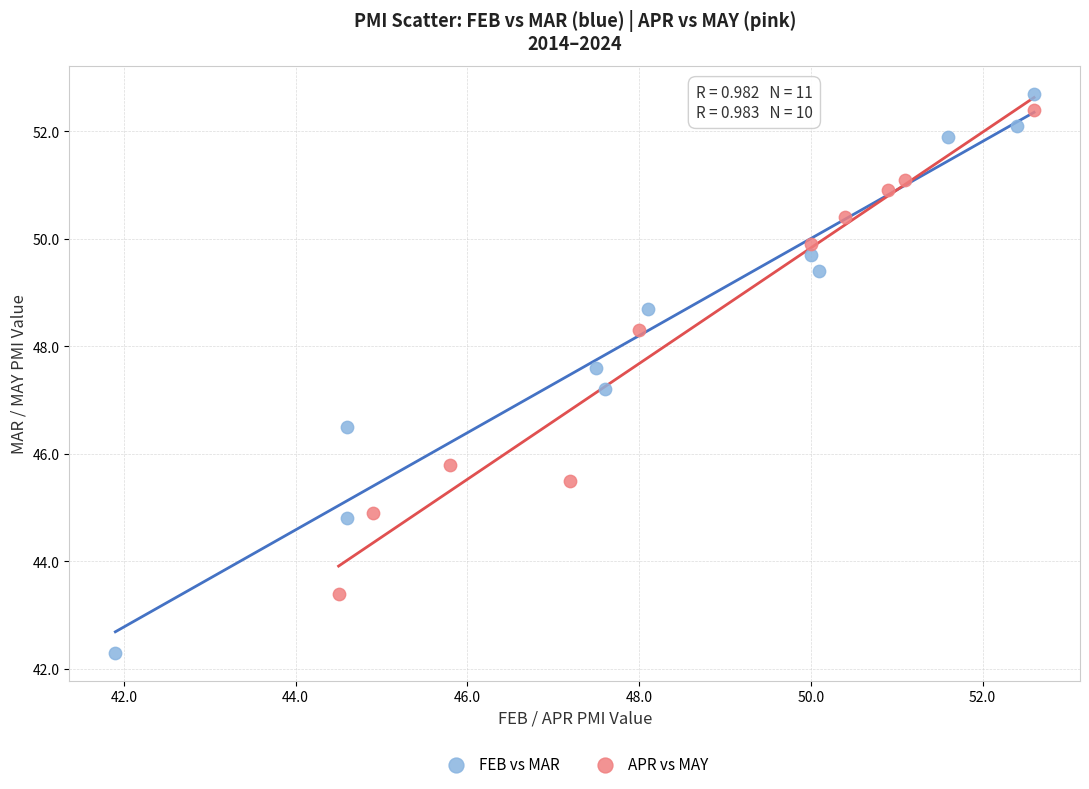

Which series has the widest spread of Y values?

FEB vs MAR